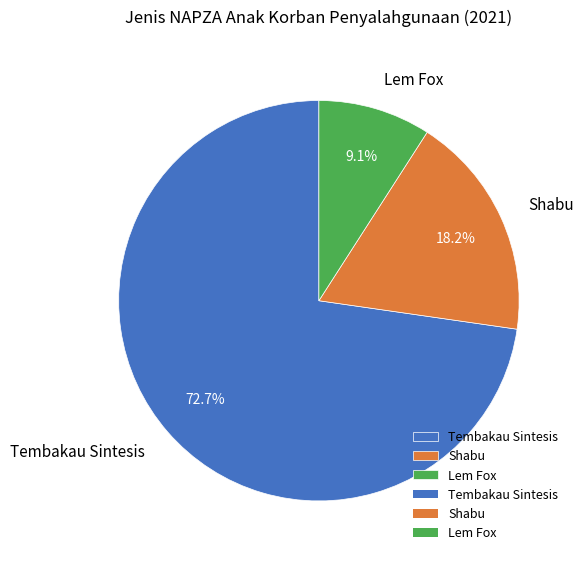

How many segments does this pie chart have?

3